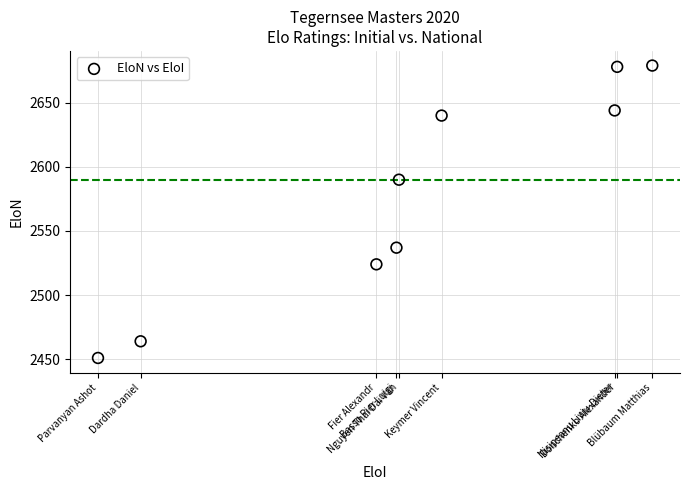

What Y value in the scatter plot is closest to 2565?

2590